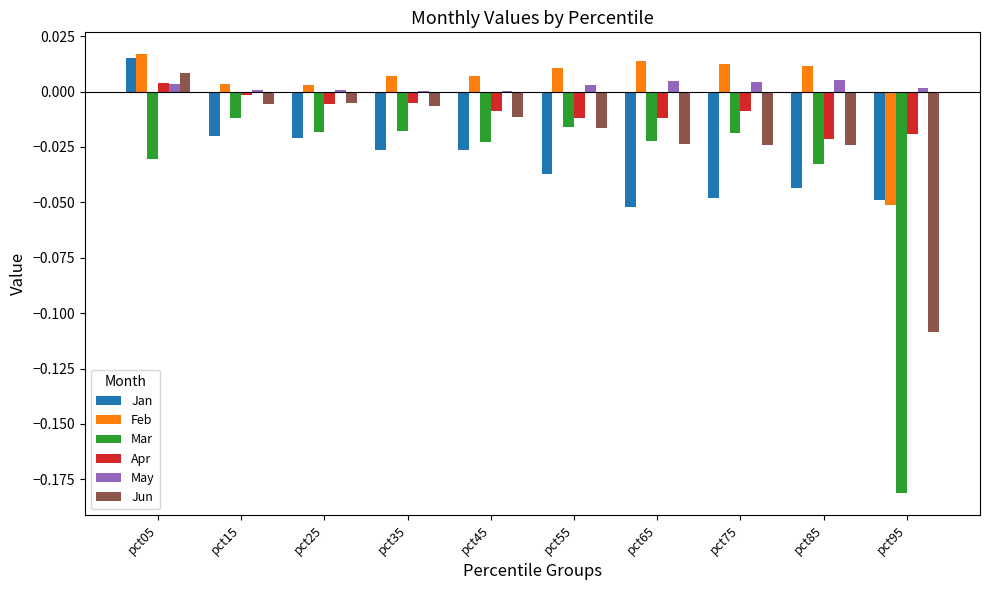

Which series has the largest range (max minus min)?

Mar